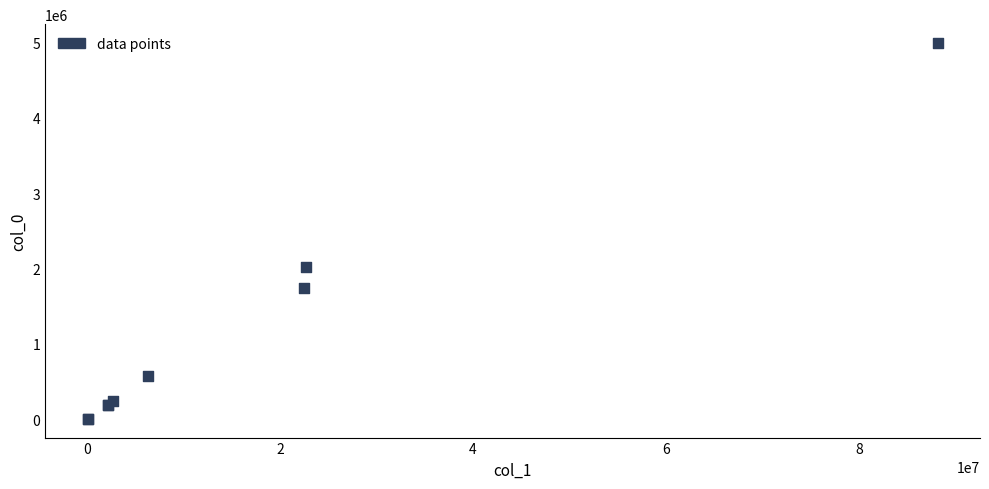

What Y value in the scatter plot is closest to 2499540?

2025277